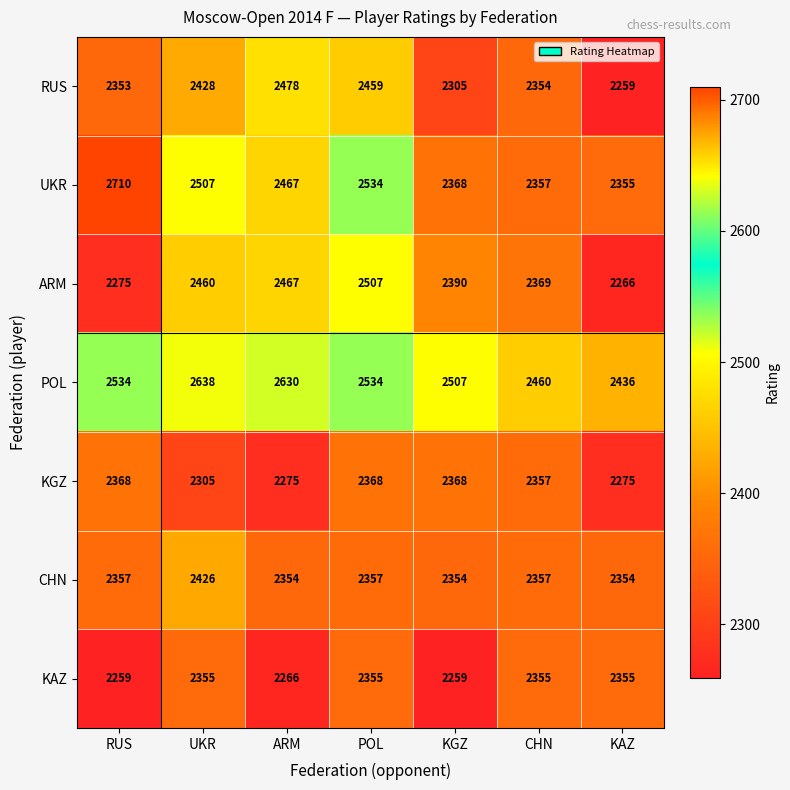

Count the number of data series in this chart.

7